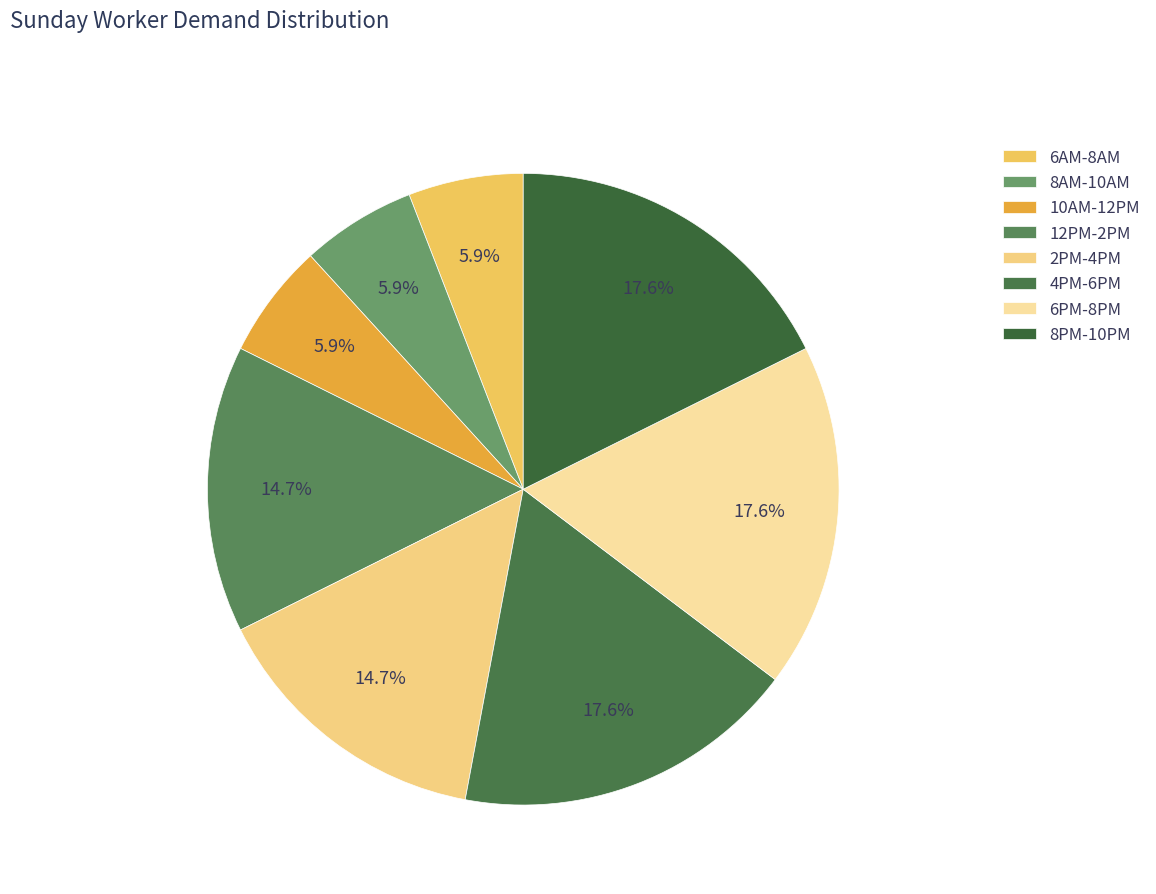

Combined, what portion of the pie is 10AM-12PM and 6AM-8AM?

11.8%